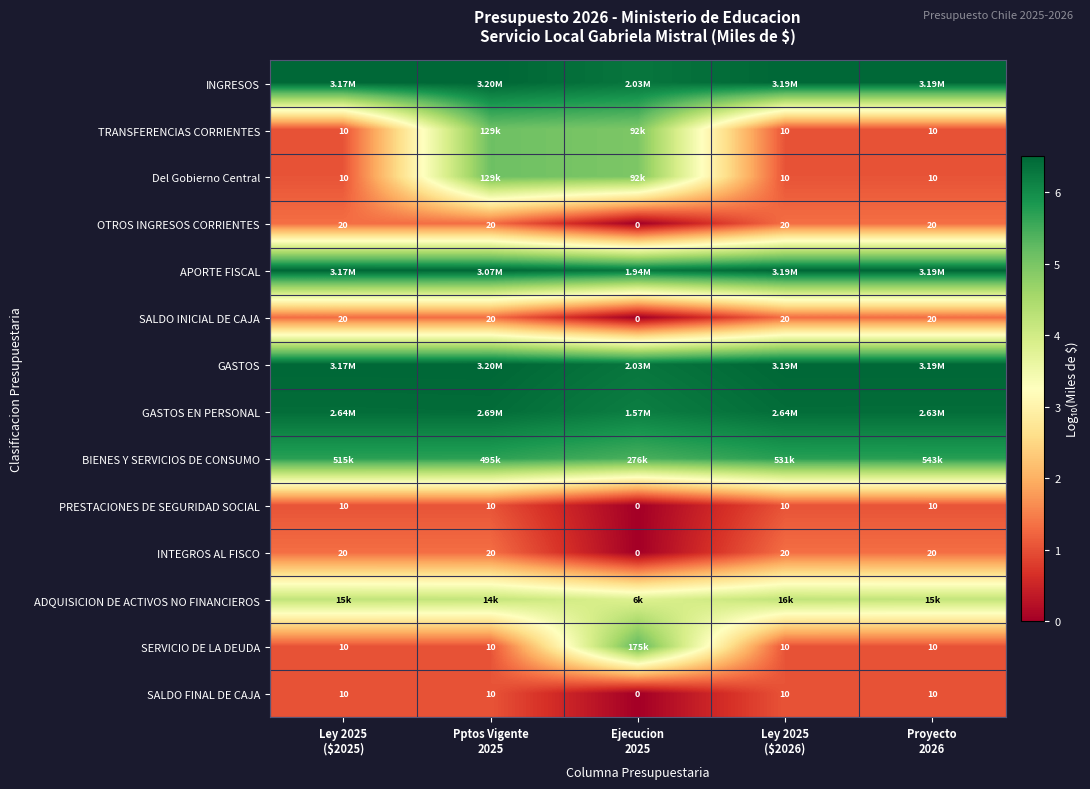

How many positive values does the INTEGROS AL FISCO series have?

4